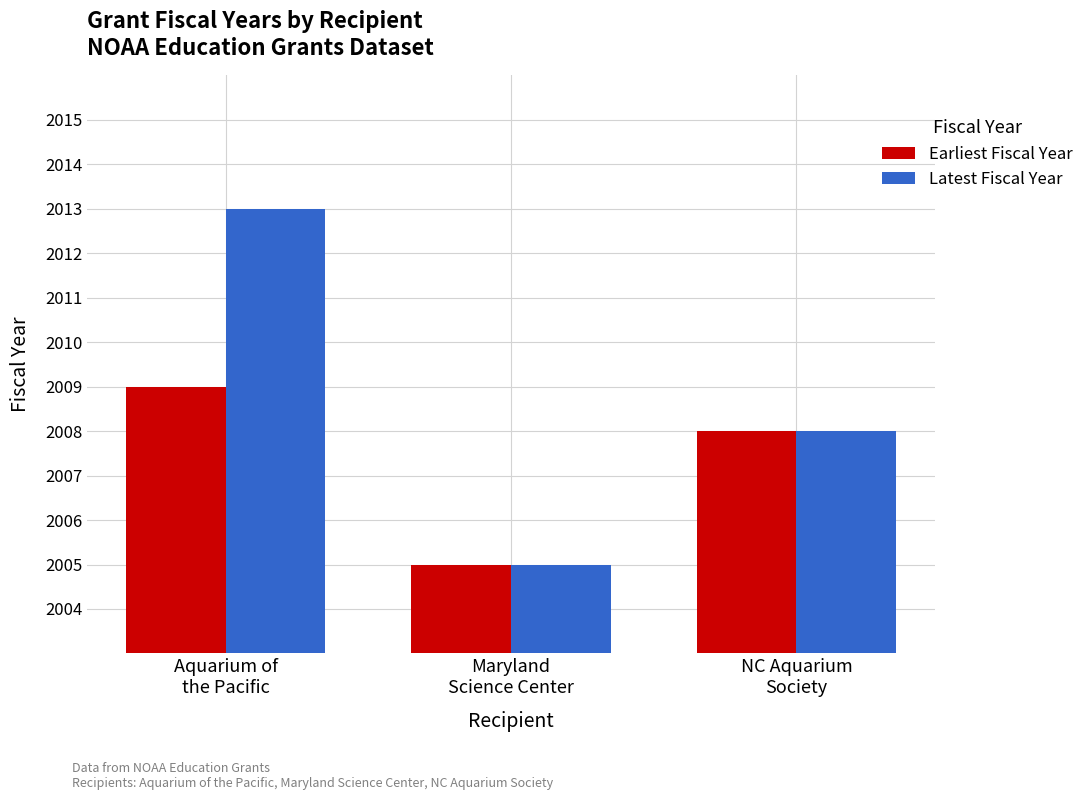

Rank the series by their maximum value, from lowest to highest.

Earliest Fiscal Year, Latest Fiscal Year